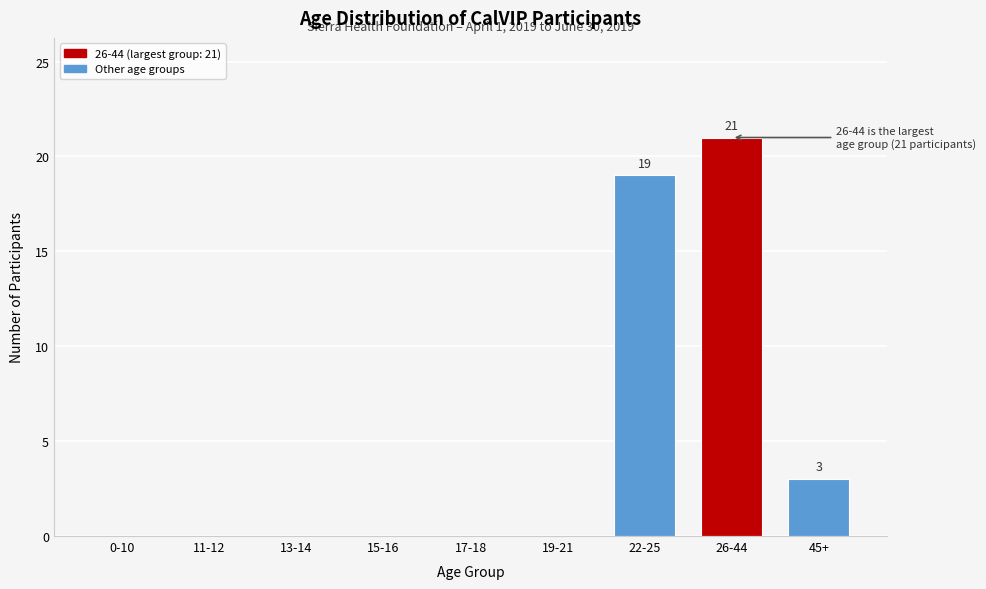

Reading right to left, extract all data points from this chart.

45+=3	26-44=21	22-25=19	19-21=0	17-18=0	15-16=0	13-14=0	11-12=0	0-10=0